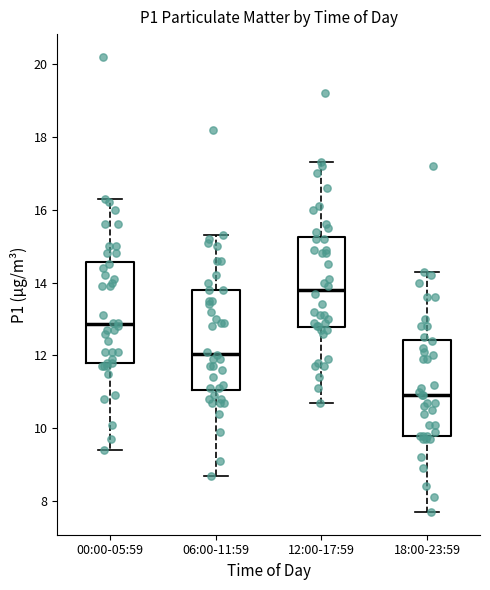

Which box's median line is the lowest?

18:00-23:59